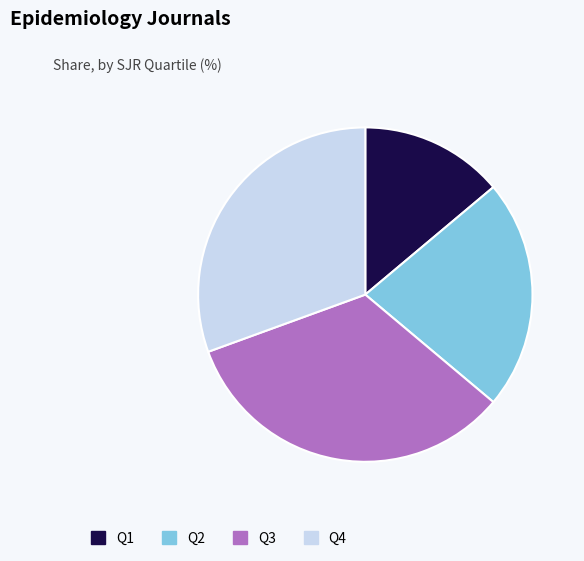

Is it true that Q4 is 23% of the pie?

False